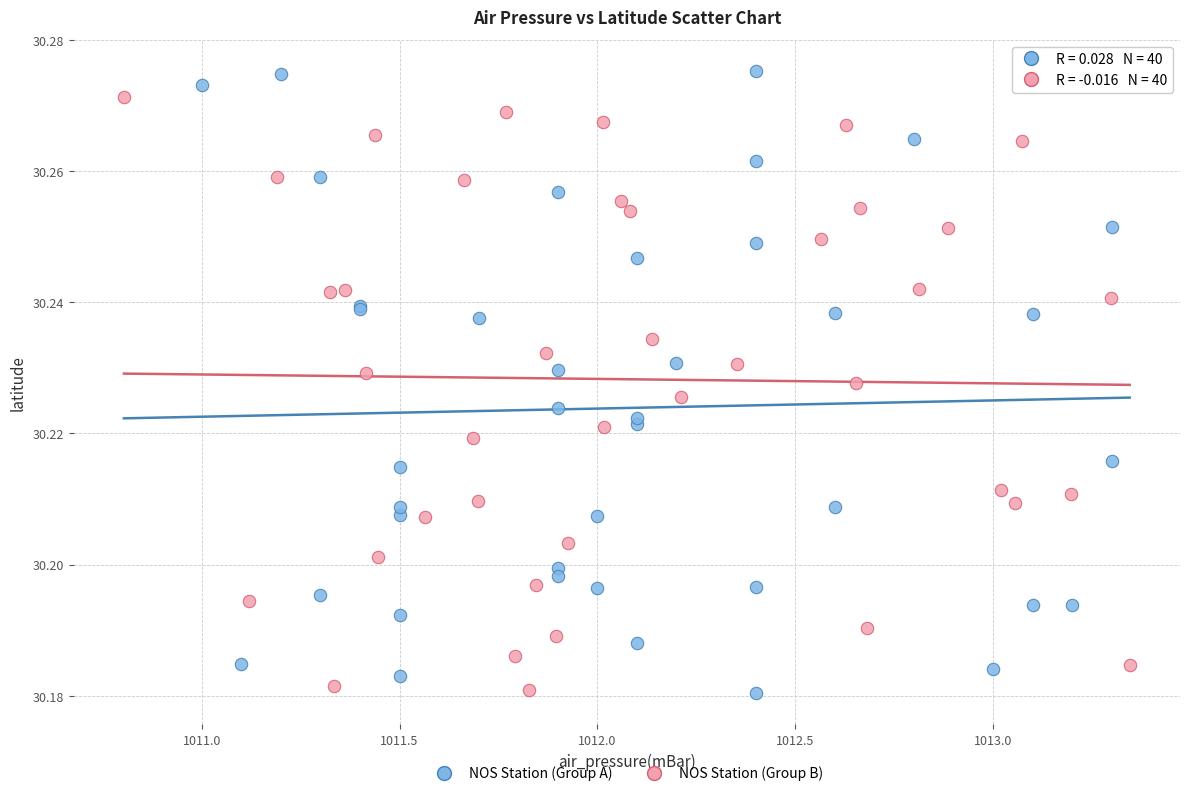

Which series has the widest spread of Y values?

NOS Station (Group A)